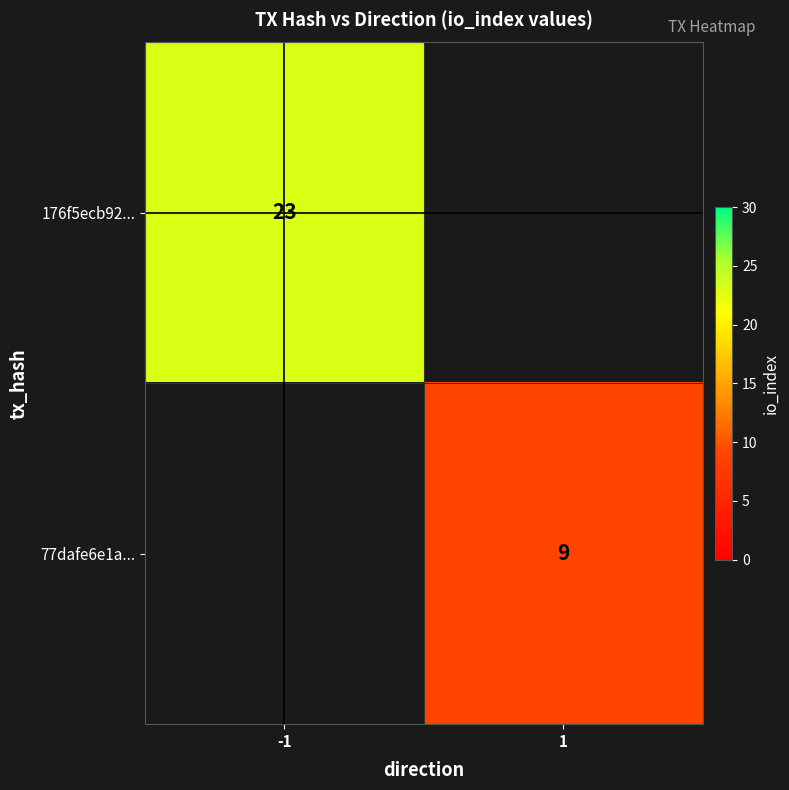

Is the value of 77dafe6e1a... at 1 greater than the value of 176f5ecb92... at -1?

No